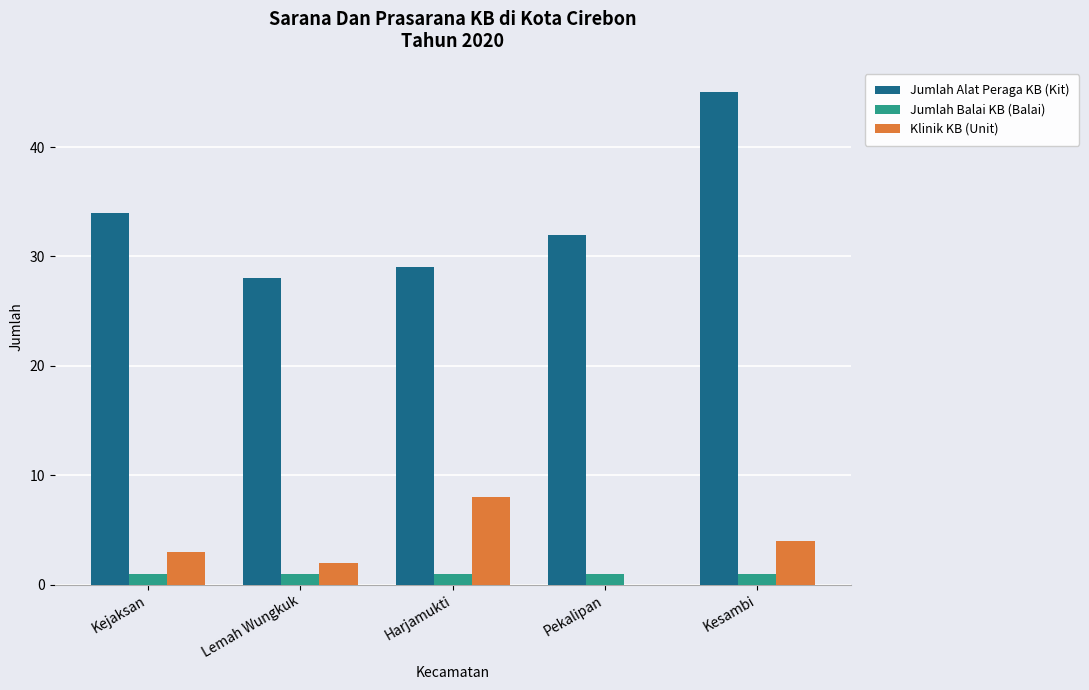

Is it true that Jumlah Alat Peraga KB (Kit) equals 11 at Pekalipan?

False